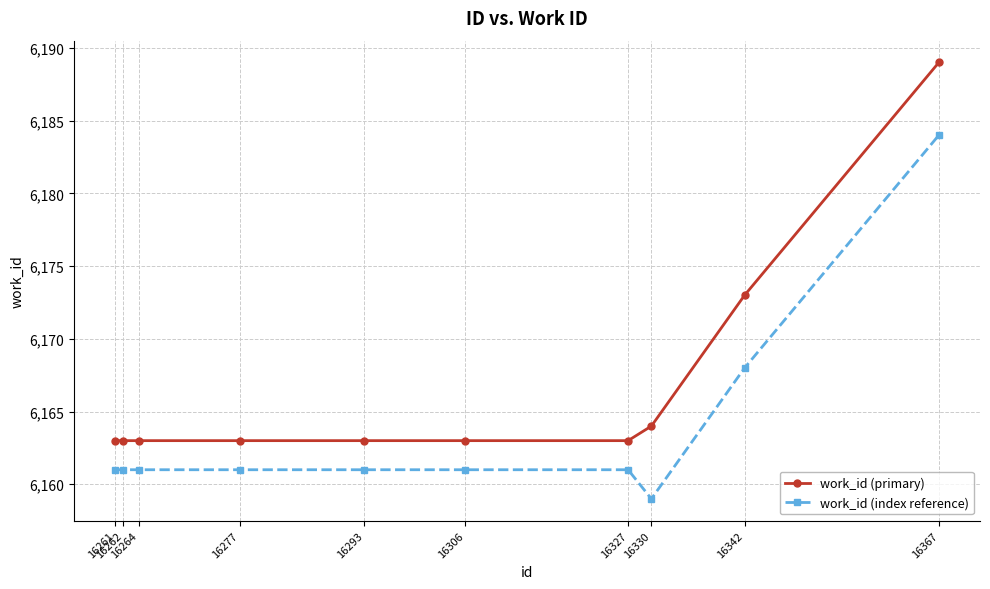

True or false: work_id (index reference) and work_id (primary) intersect in this chart.

False